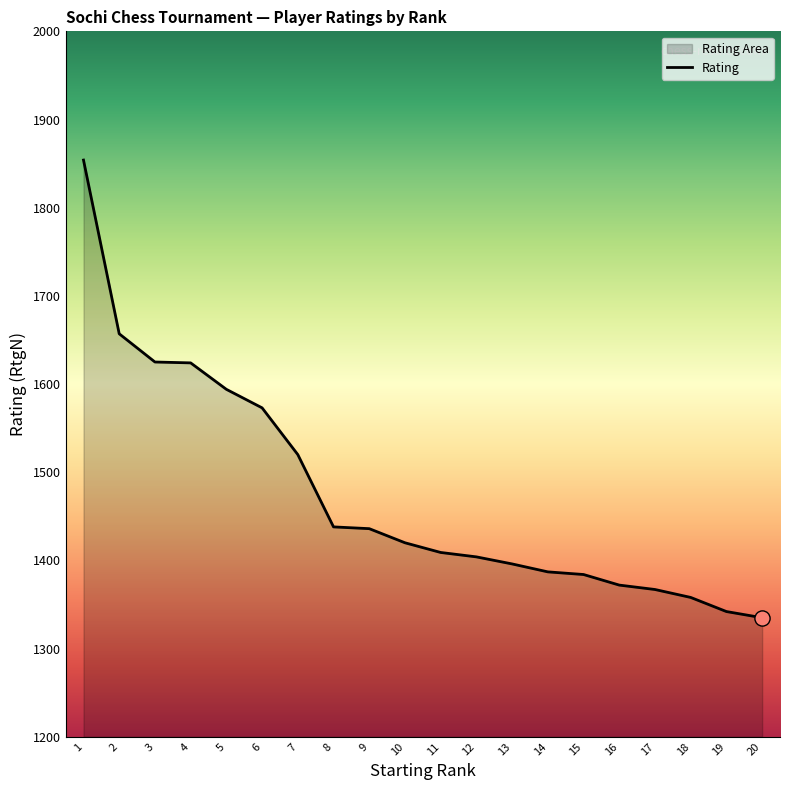

Approximately how many times larger is the value at 12 compared to 18?

1.0